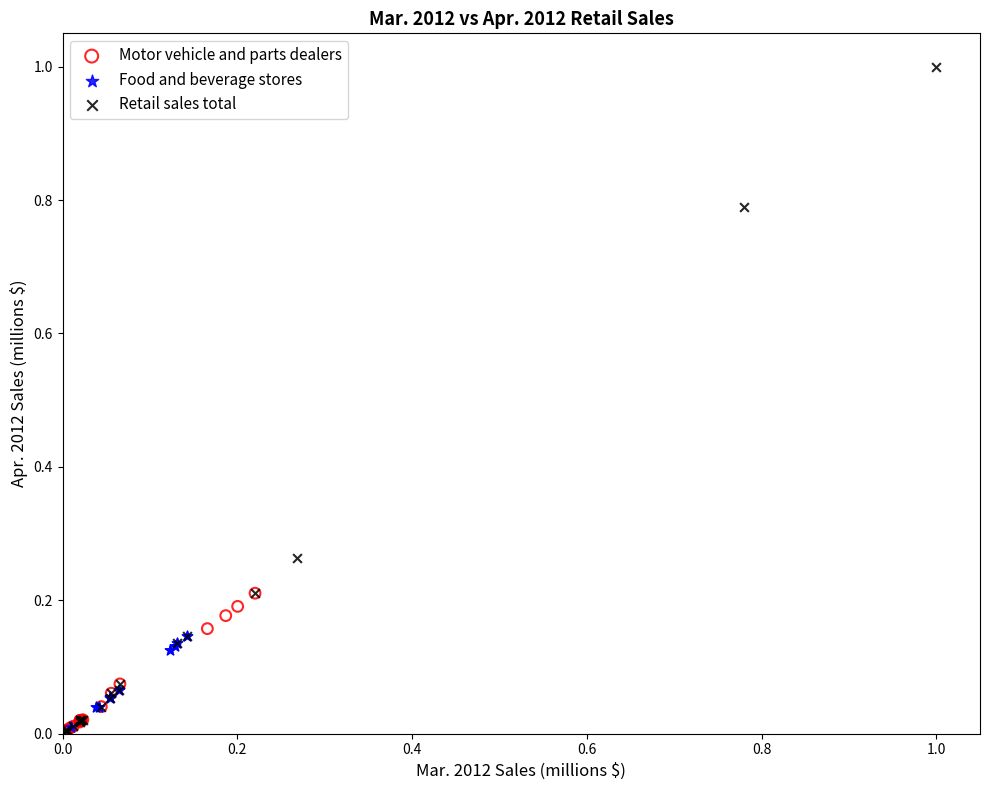

Which series contains the highest Y value?

Retail sales total